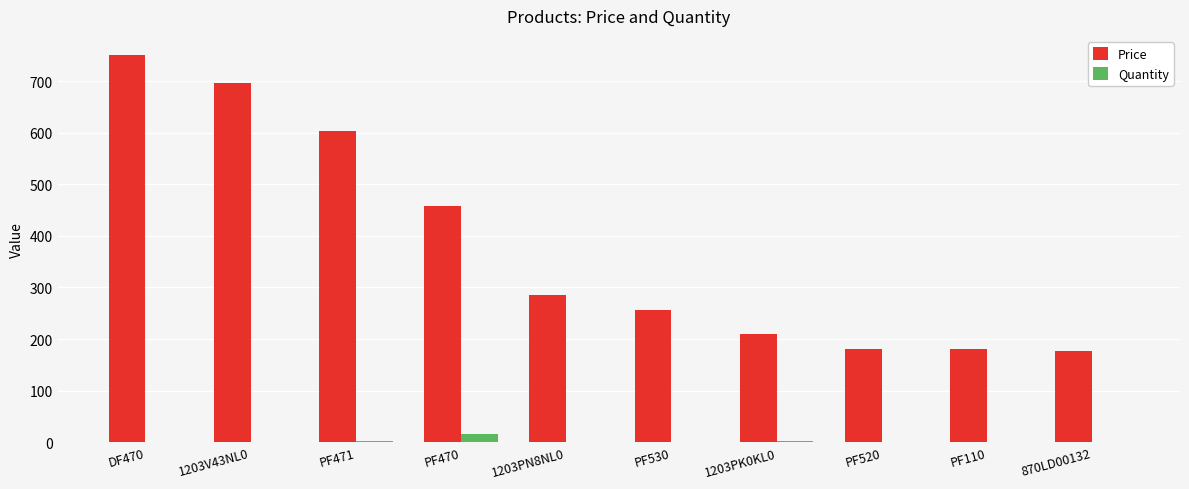

At which category is the sum across all series the highest?

DF470